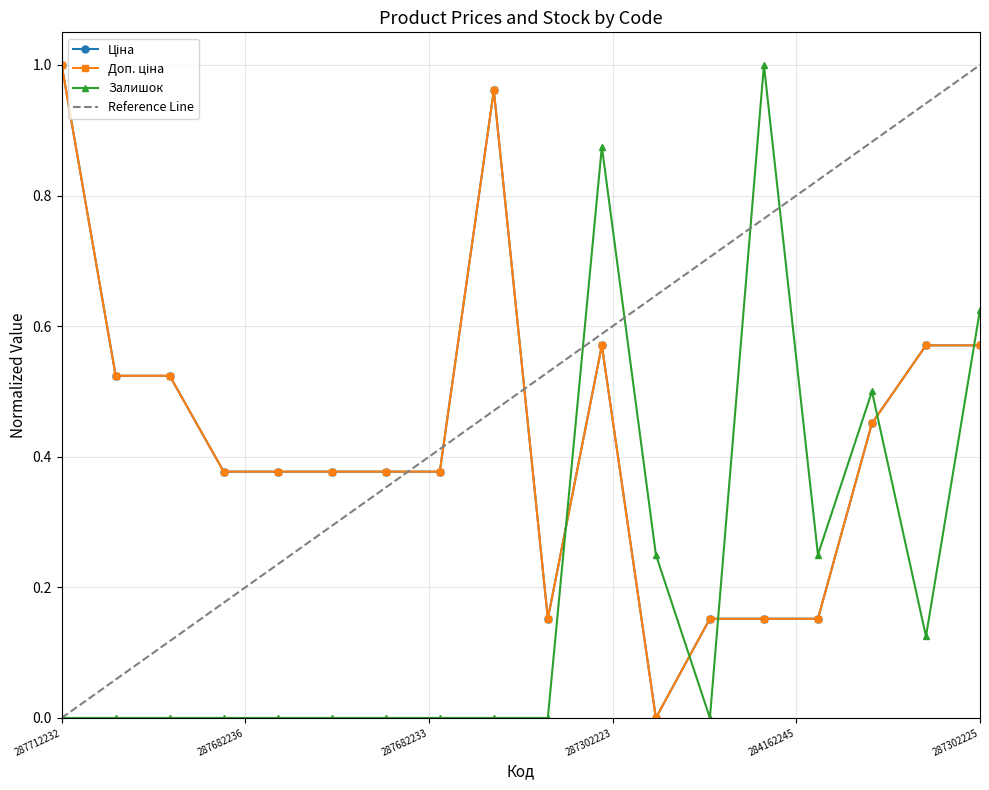

What is the highest value of the Ціна series?

1.0